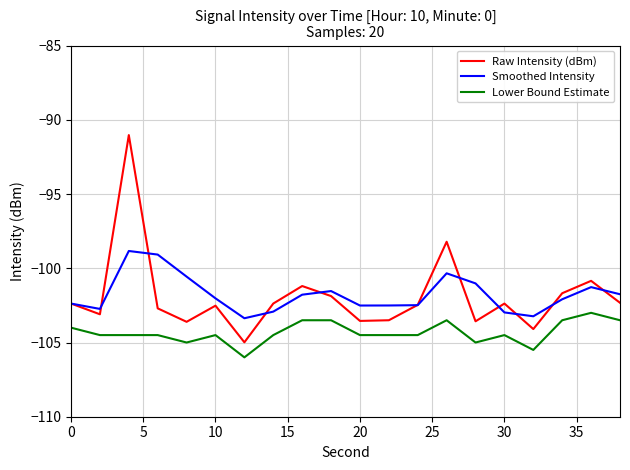

What is the smallest value displayed?

-106.0